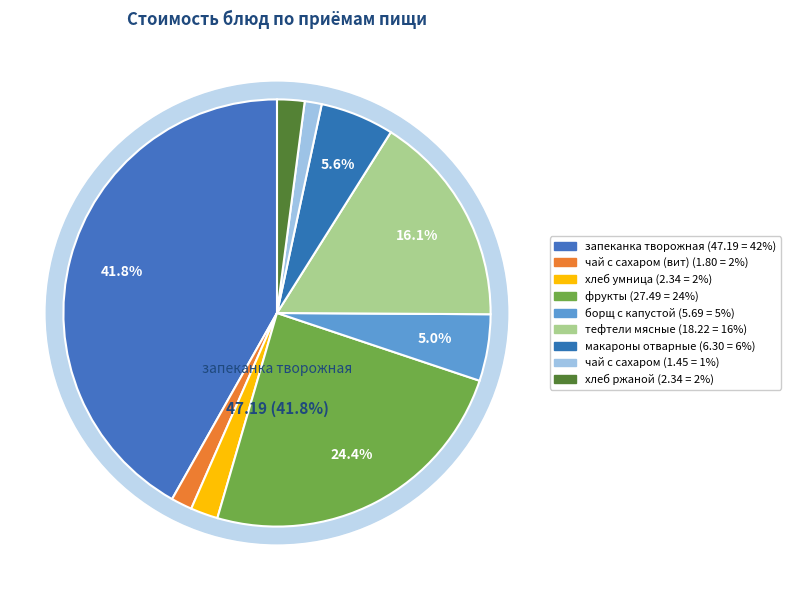

To the nearest percent, what portion does фрукты represent?

24%